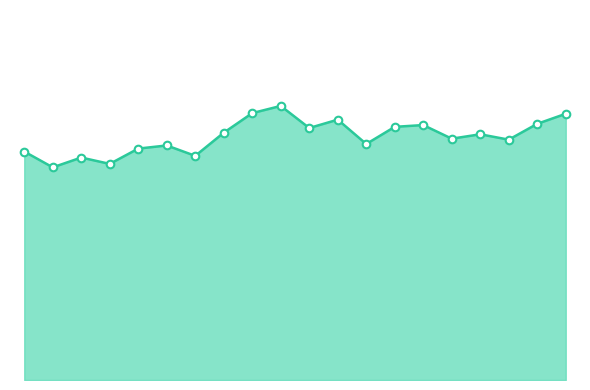

Which series has the largest Y range (max minus min)?

SDS_P1_line